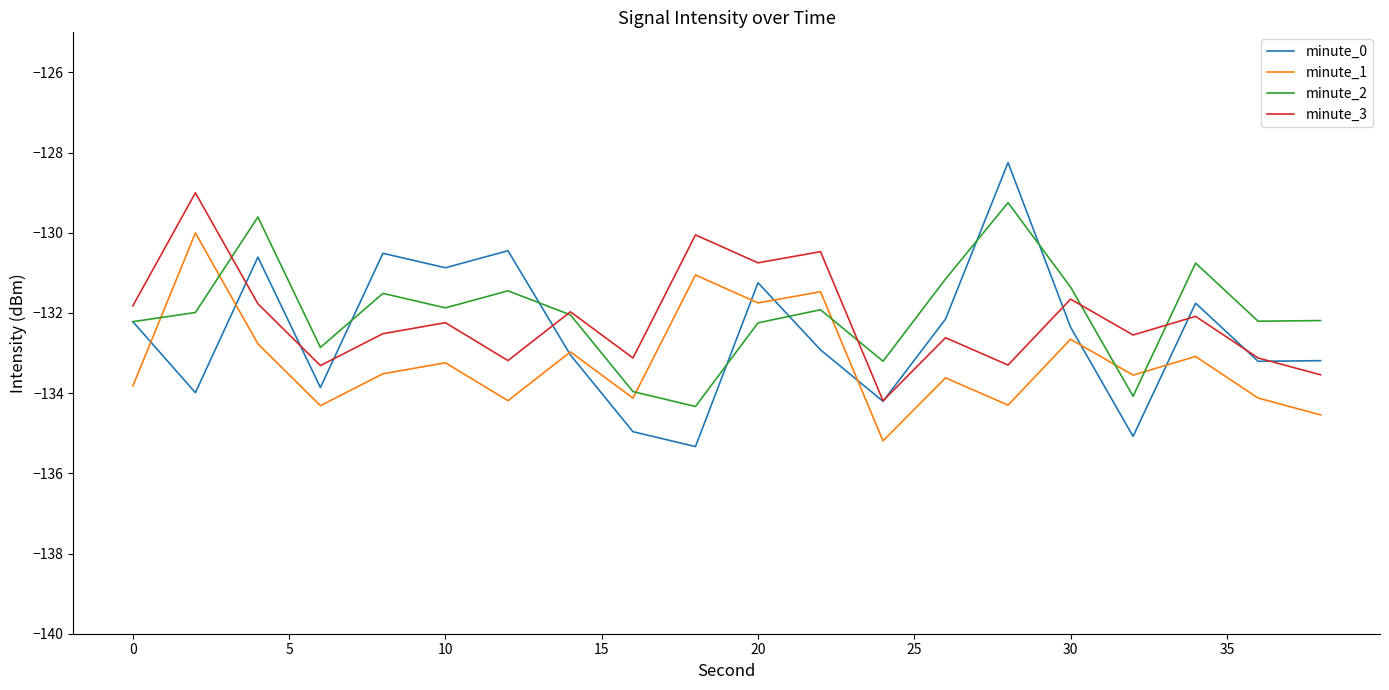

True or false: minute_1 and minute_3 cross at least once.

False